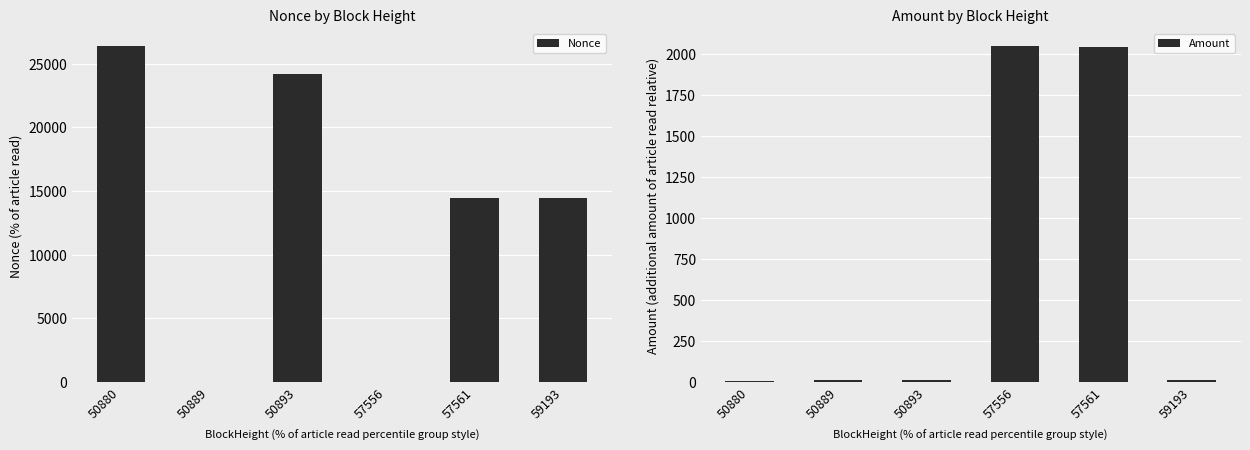

Reading left to right, transcribe all the data shown in this chart.

Nonce: 50880=26415.0	50889=1.0	50893=24196.0	57556=0.0	57561=14476.0	59193=14437.0
Amount: 50880=5.5	50889=12.8	50893=12.9	57556=2052.6	57561=2043.7	59193=10.0